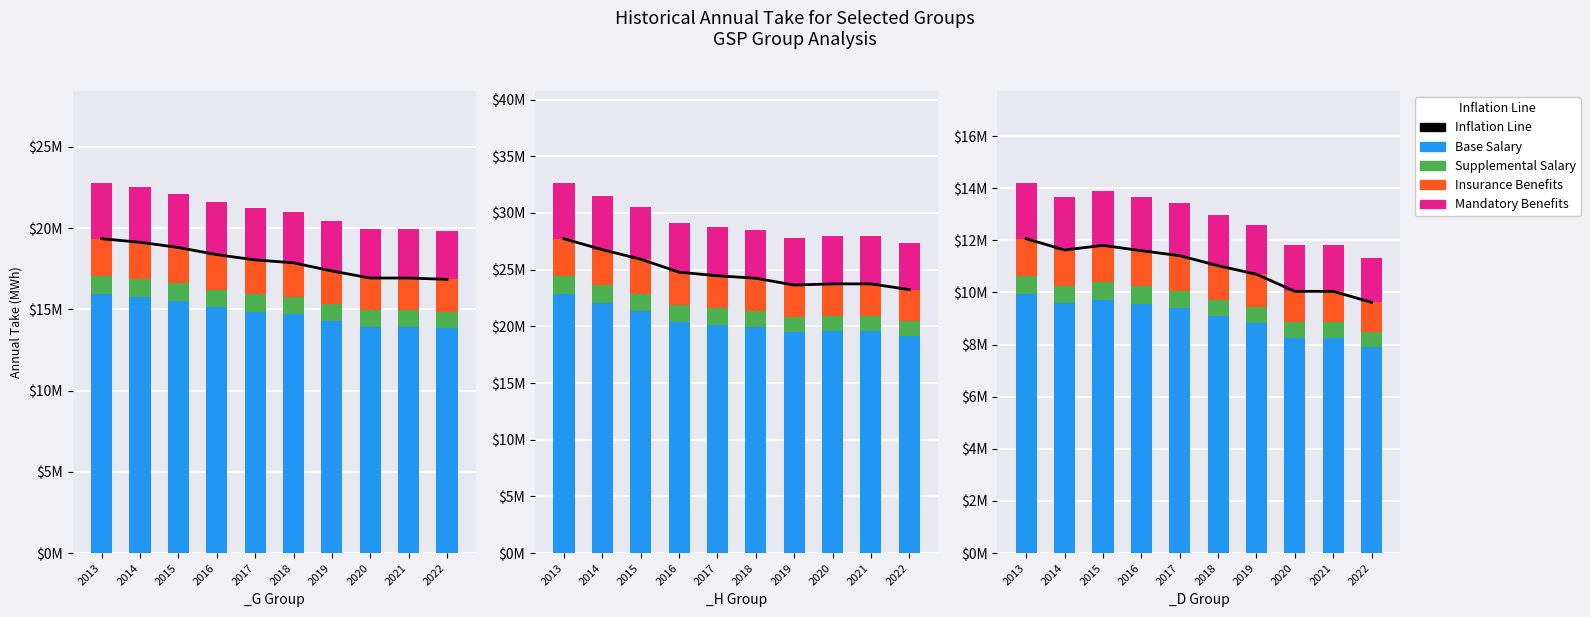

Where is Base Salary nearest to the value 8926844?

2019